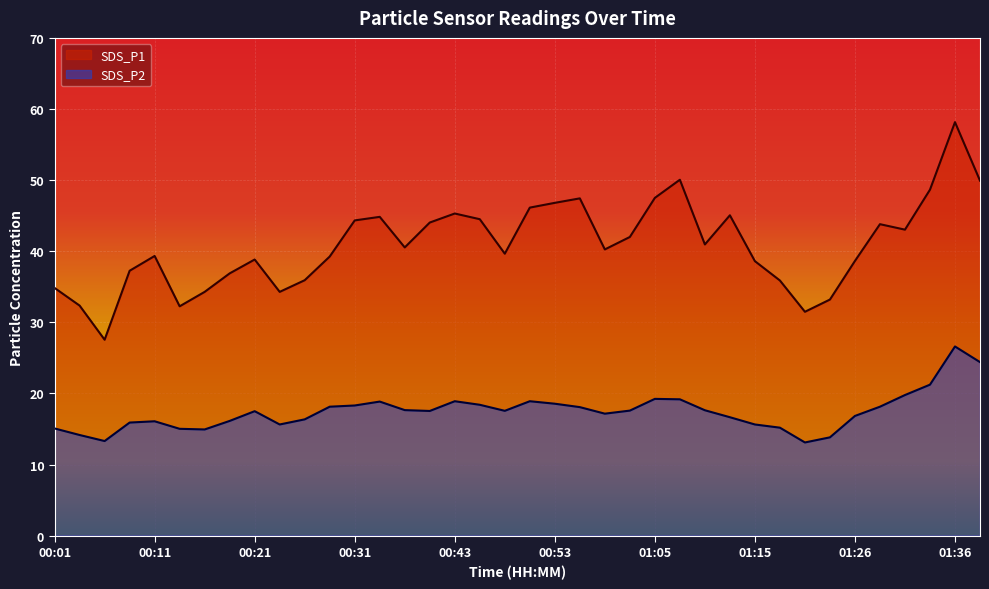

What is the sum of all SDS_P1 values?

1553.7